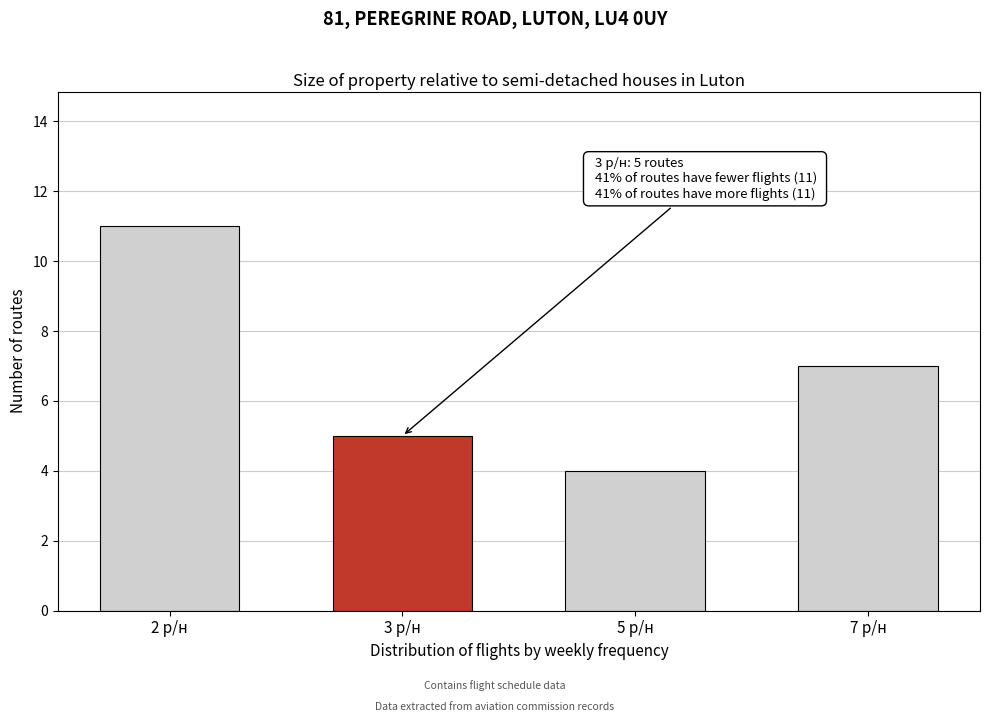

Reading left to right, extract all data points from this chart.

11	5	4	7